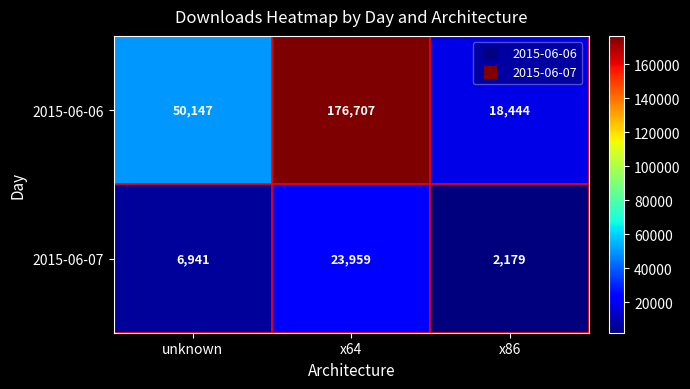

The value of 2015-06-06 at x86 is 31357. True or false?

False